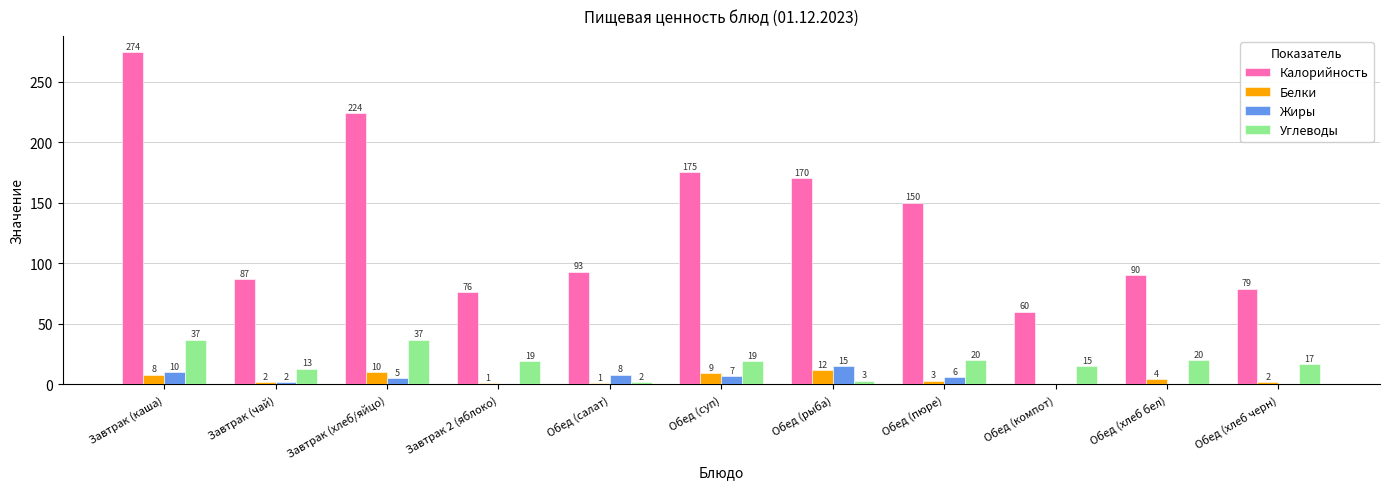

Does the chart contain stacked bars?

No